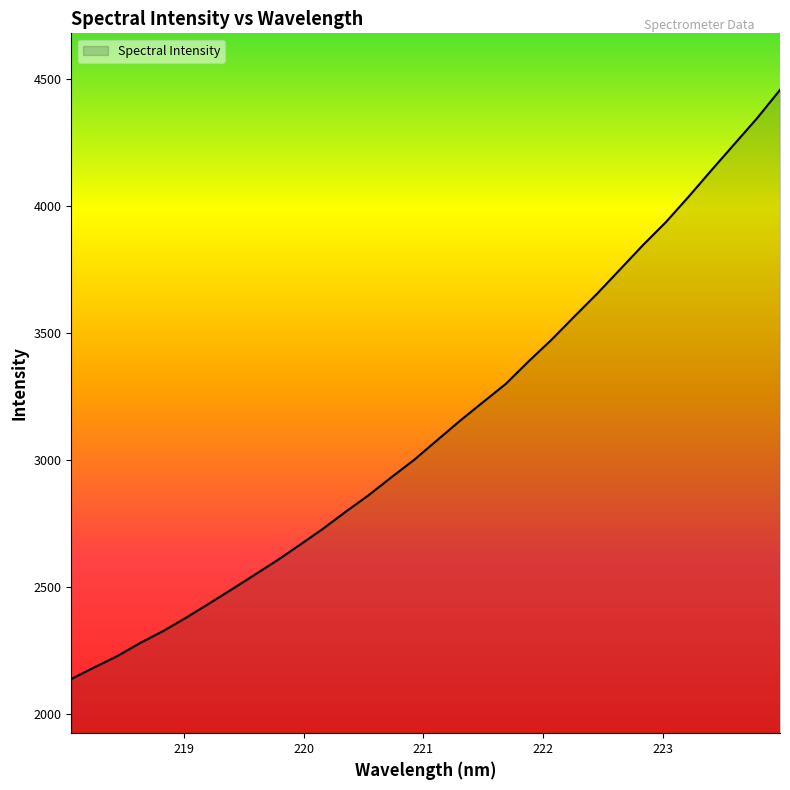

What is the greatest value displayed?

4457.7